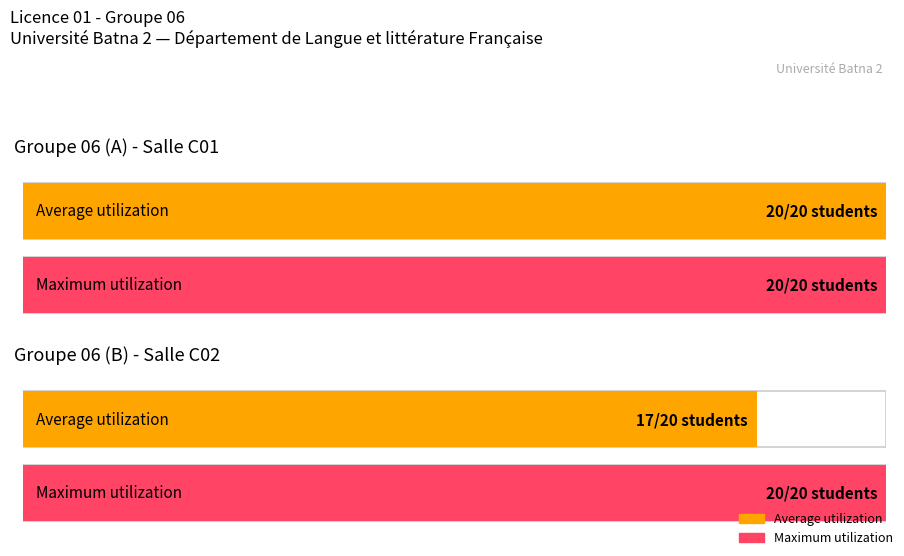

What is the spread (max minus min) of values at Groupe 06 (B)?

3